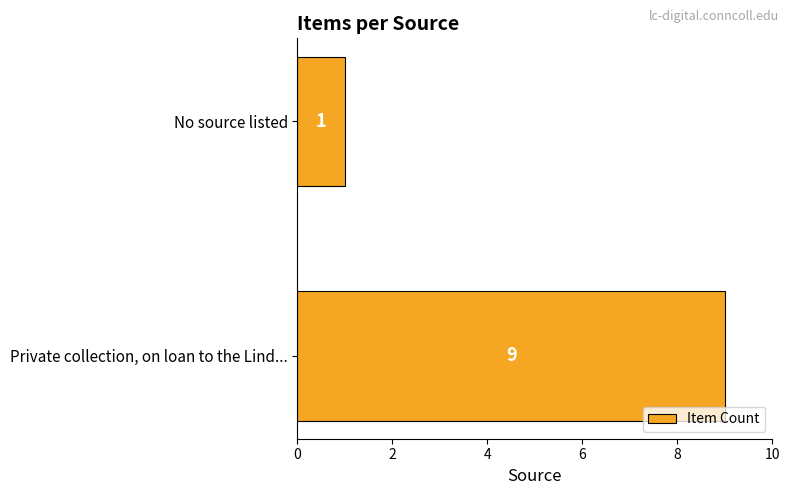

Rank the categories by value from lowest to highest.

No source listed, Private collection, on loan to the Lind...